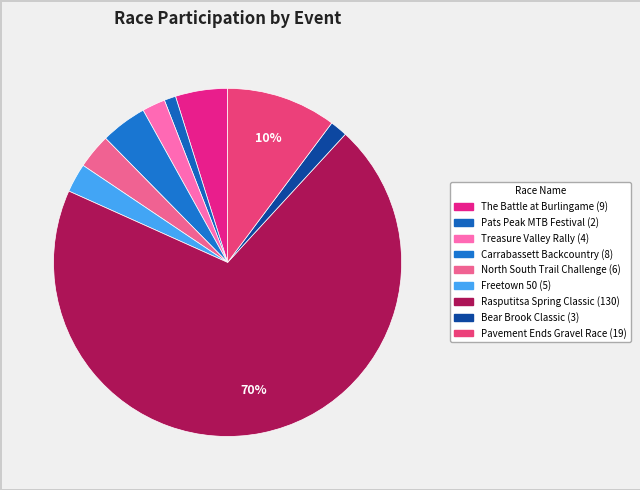

How many slices are in this pie chart?

9